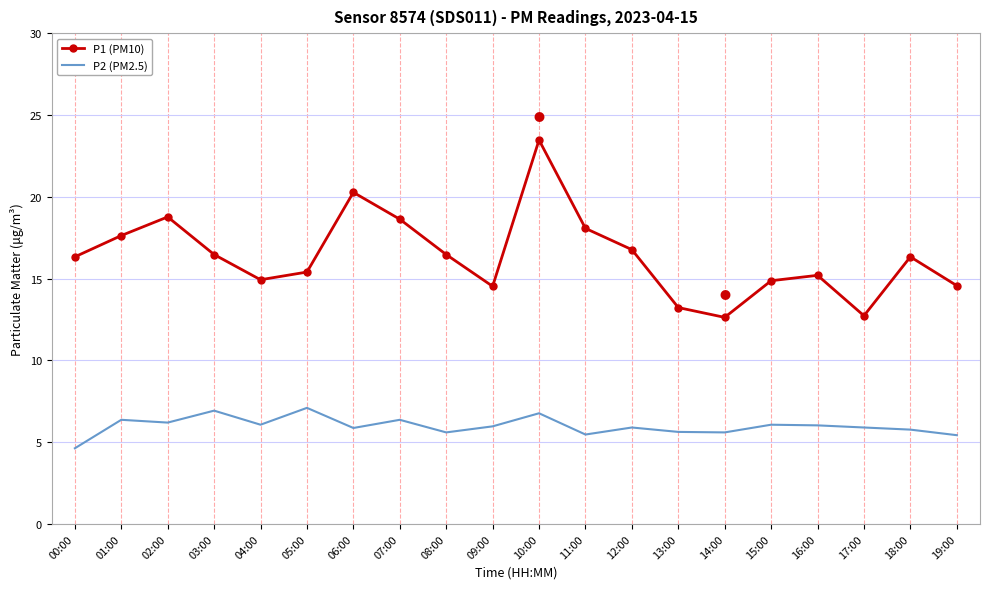

At which category is the sum across all series the highest?

10:00